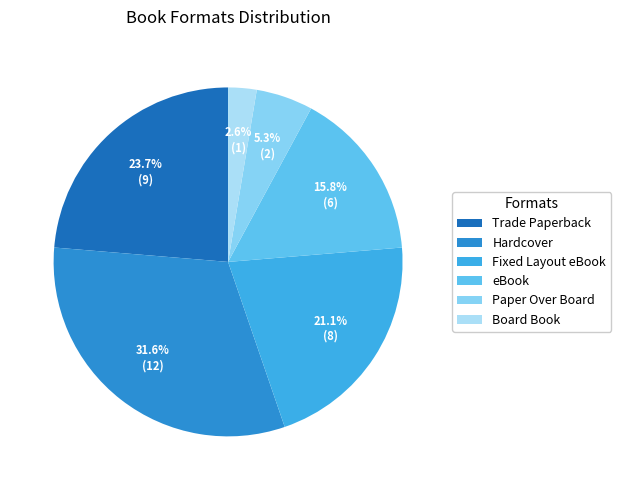

What is the largest slice in the pie chart?

Hardcover